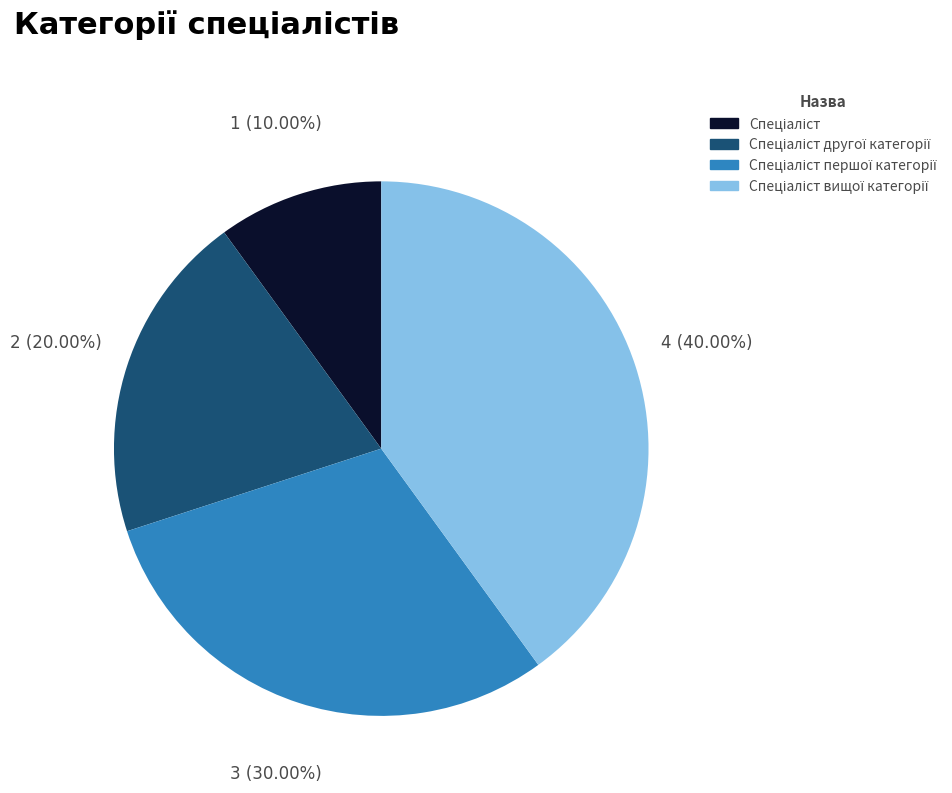

Is there a majority slice in this chart?

No